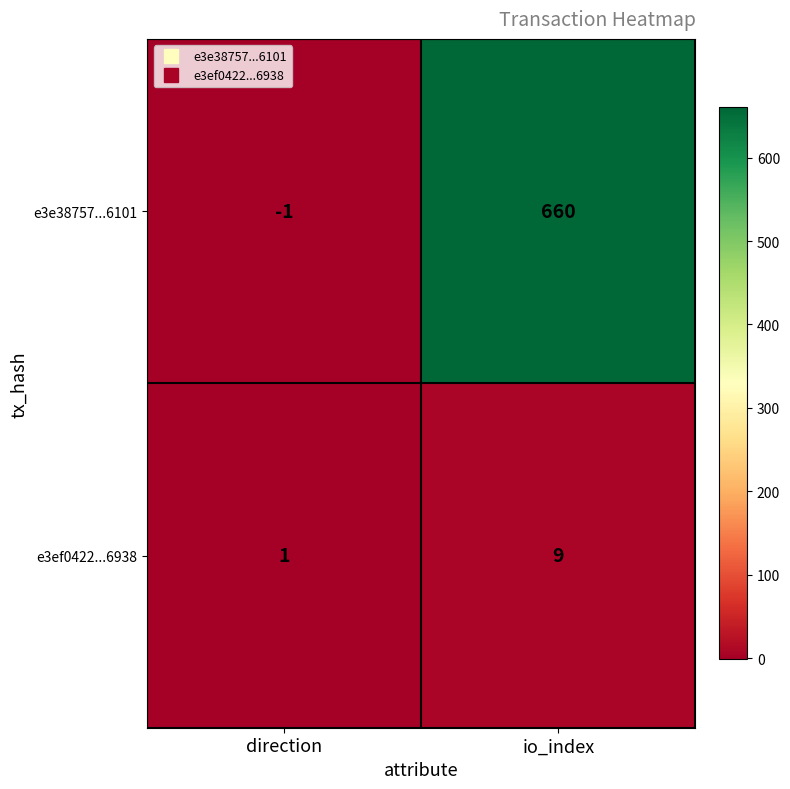

The value of e3e38757...6101 at io_index is 935. True or false?

False